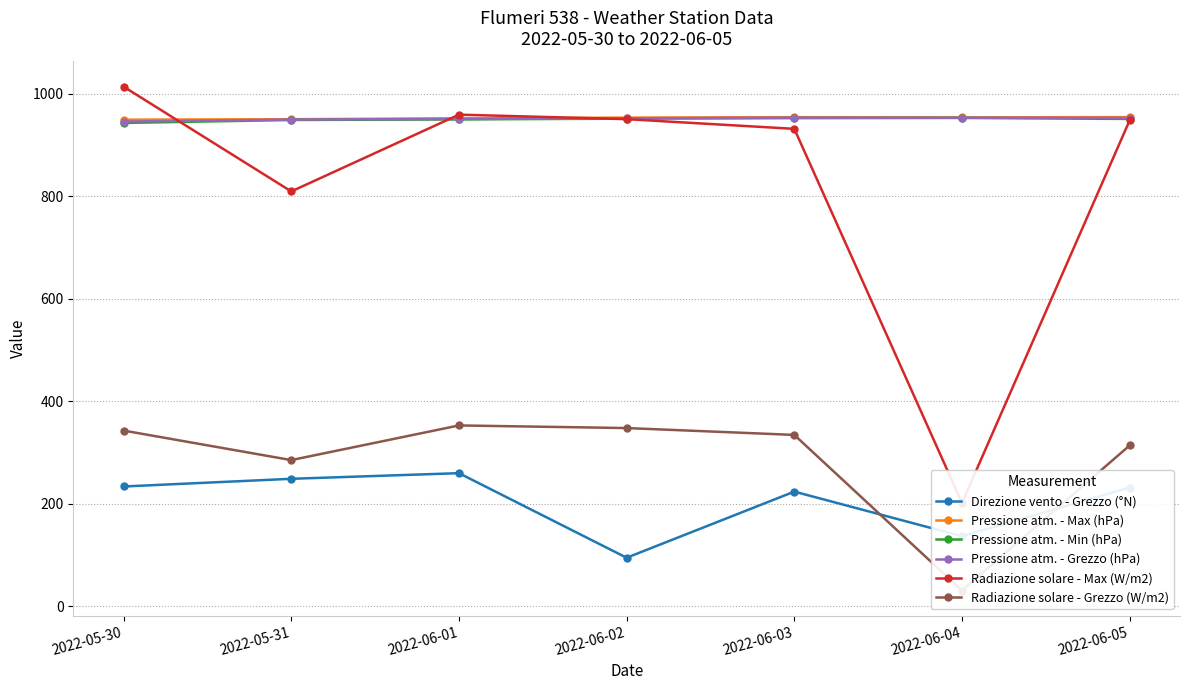

Read the Direzione vento - Grezzo (°N) value at 2022-06-04.

137.0